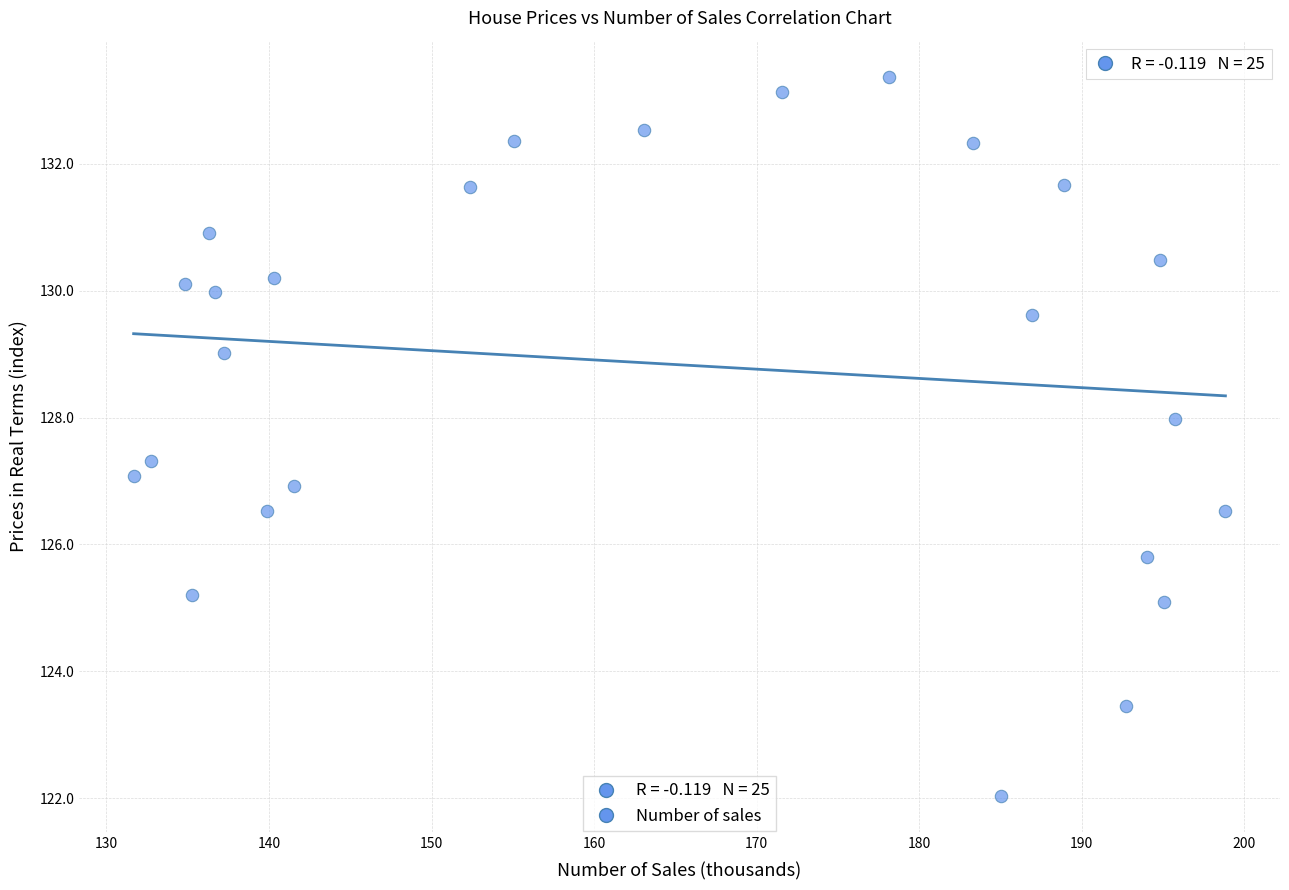

What is the range of X values (max minus min)?

67.2